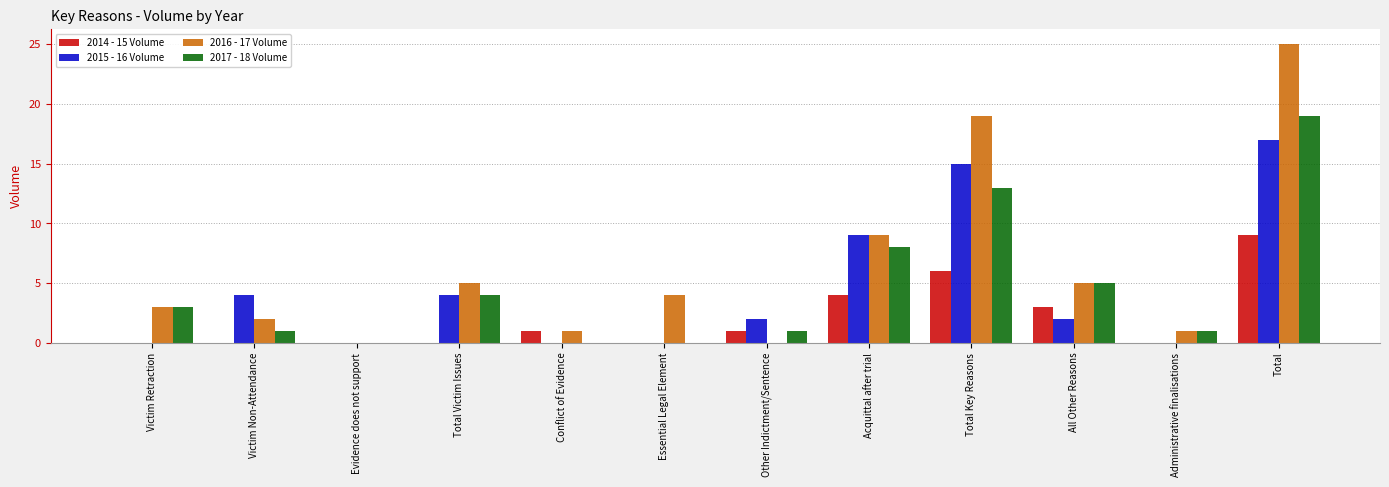

Count the number of categories in the chart.

12